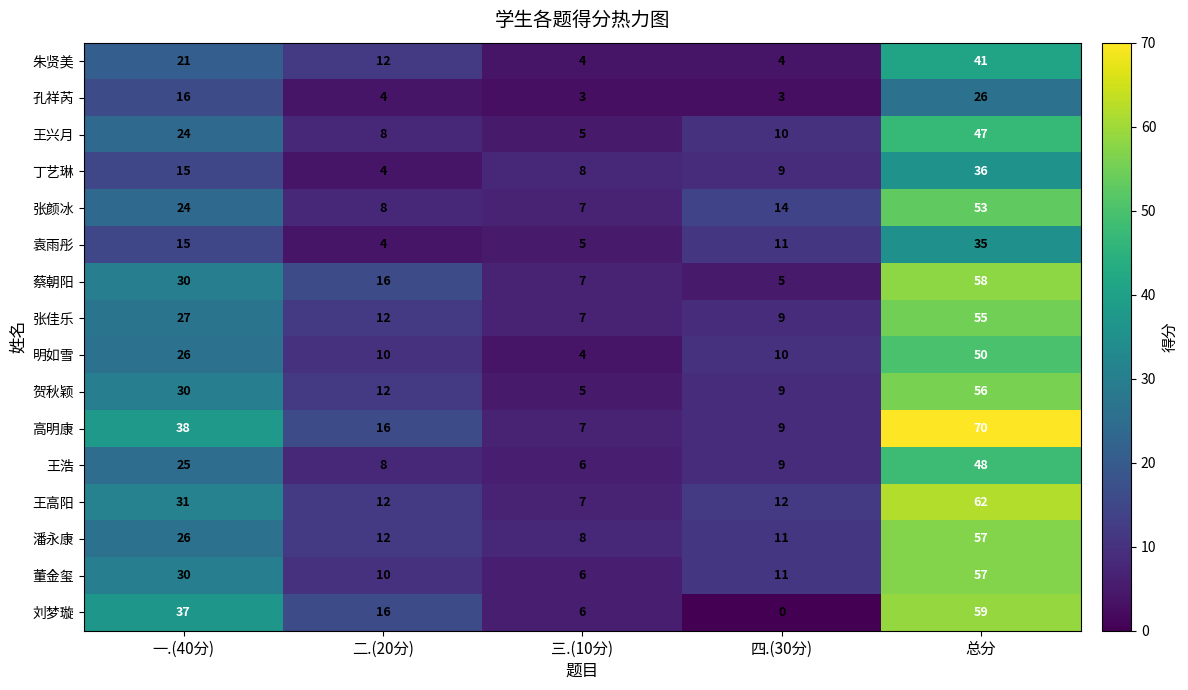

Is it true that 贺秋颖 equals 2 at 四.(30分)?

False